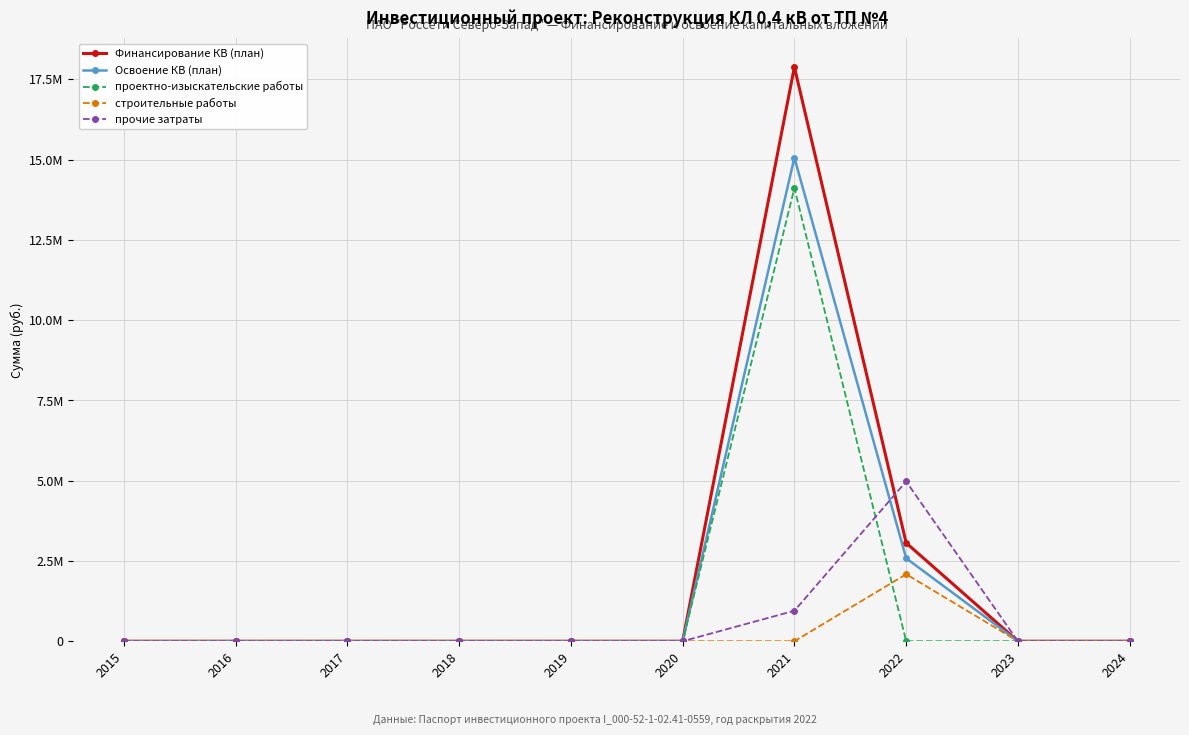

Does the chart have visible grid lines?

Yes